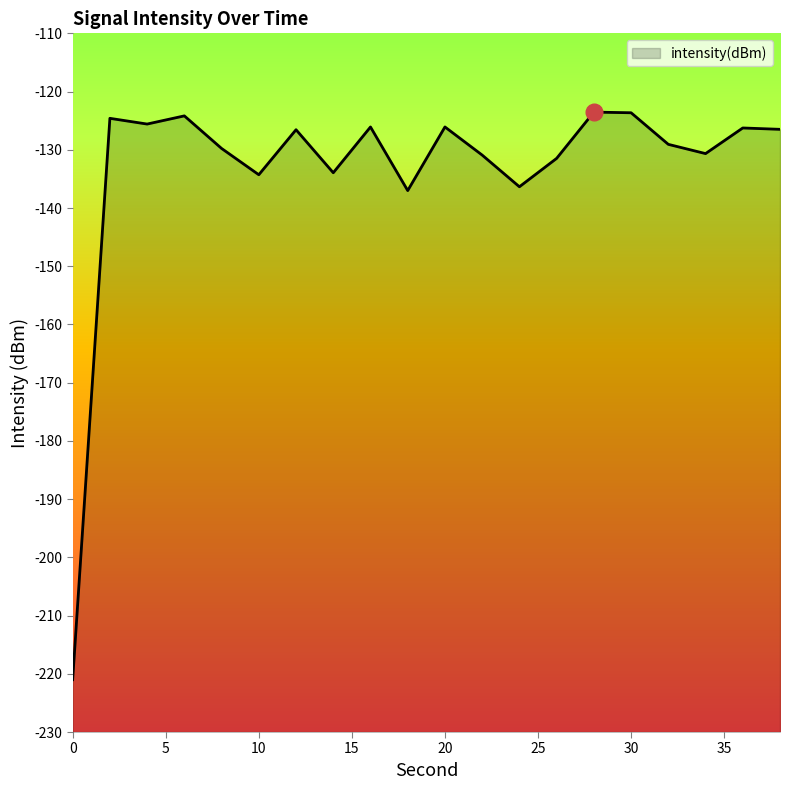

Reading left to right, what are all the values shown in this chart?

-221.0	-124.6	-125.6	-124.2	-129.8	-134.3	-126.6	-133.9	-126.1	-137.0	-126.1	-130.9	-136.4	-131.5	-123.5	-123.6	-129.1	-130.7	-126.3	-126.5